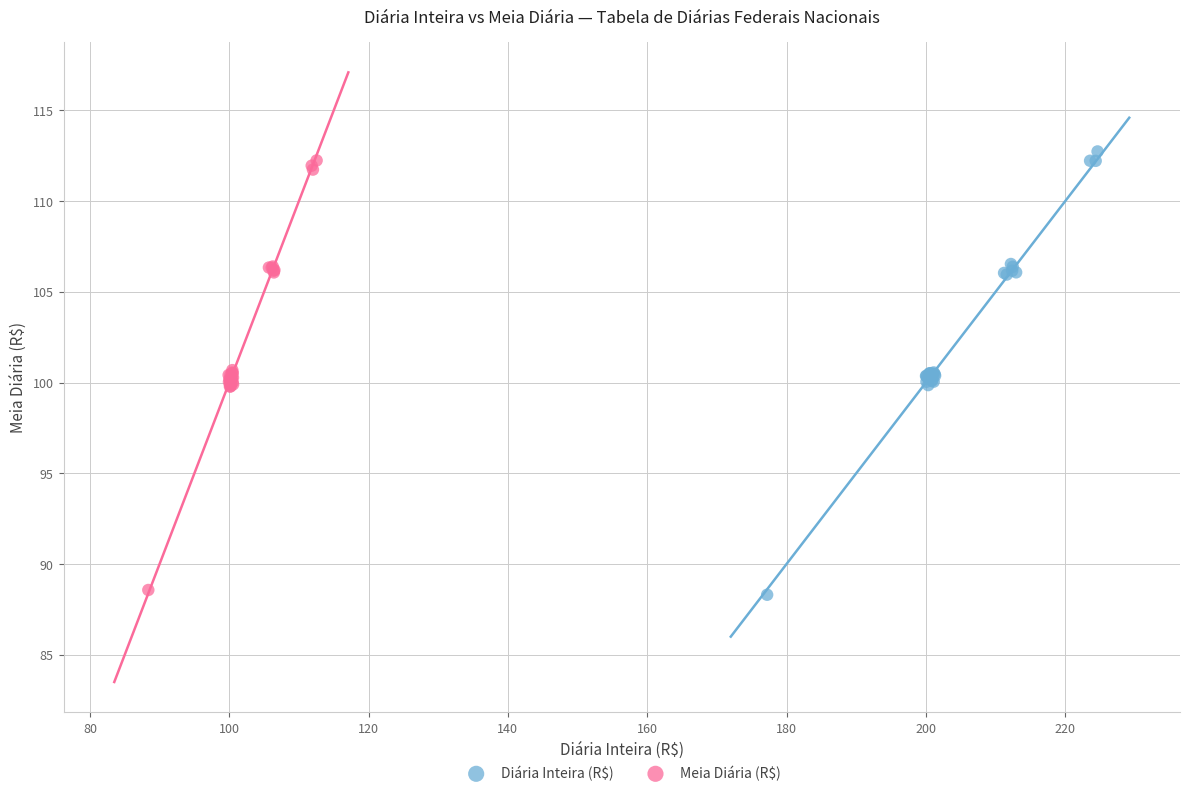

Which series has the largest Y range (max minus min)?

Diária Inteira (R$)